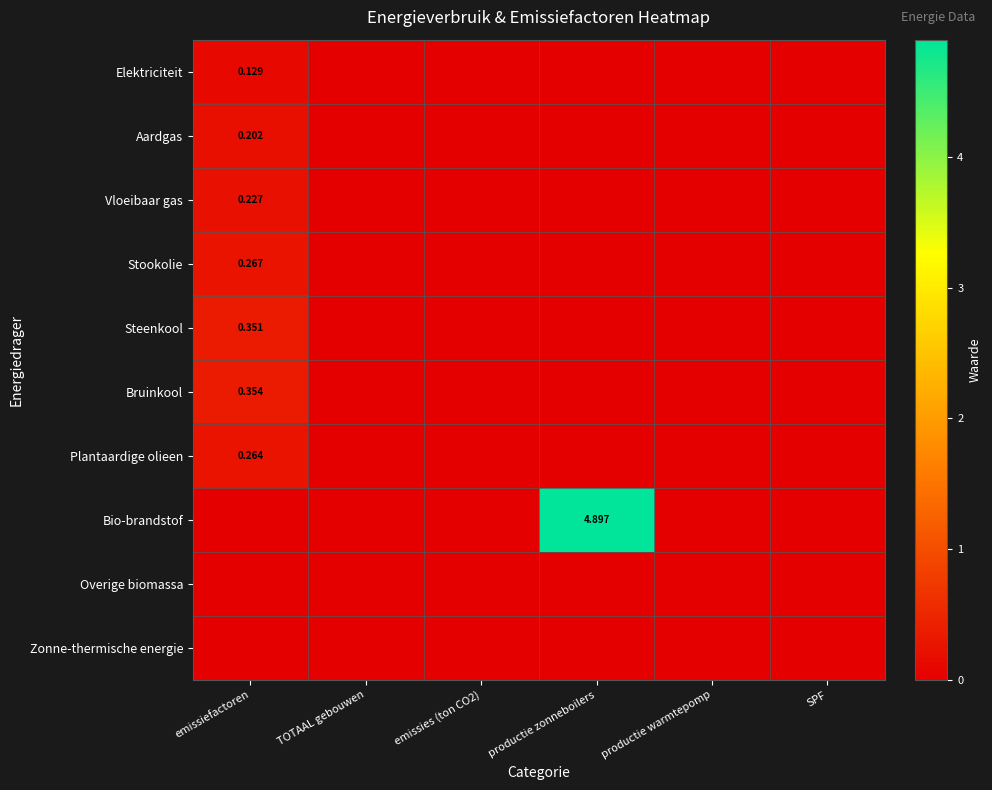

What is the difference between the maximum and minimum values in the Steenkool series?

0.4